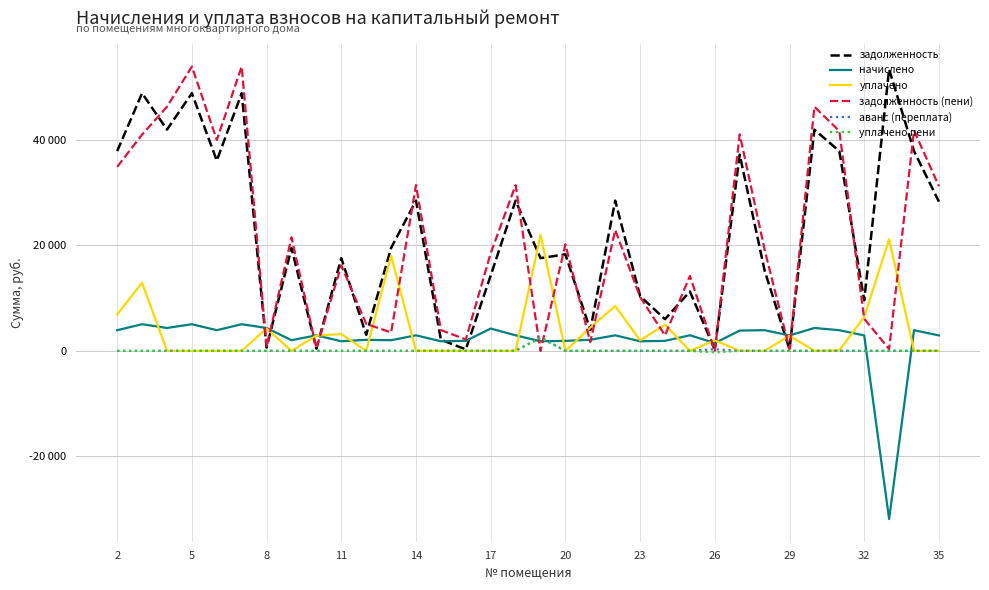

At how many categories does at least one series exceed 28021?

15